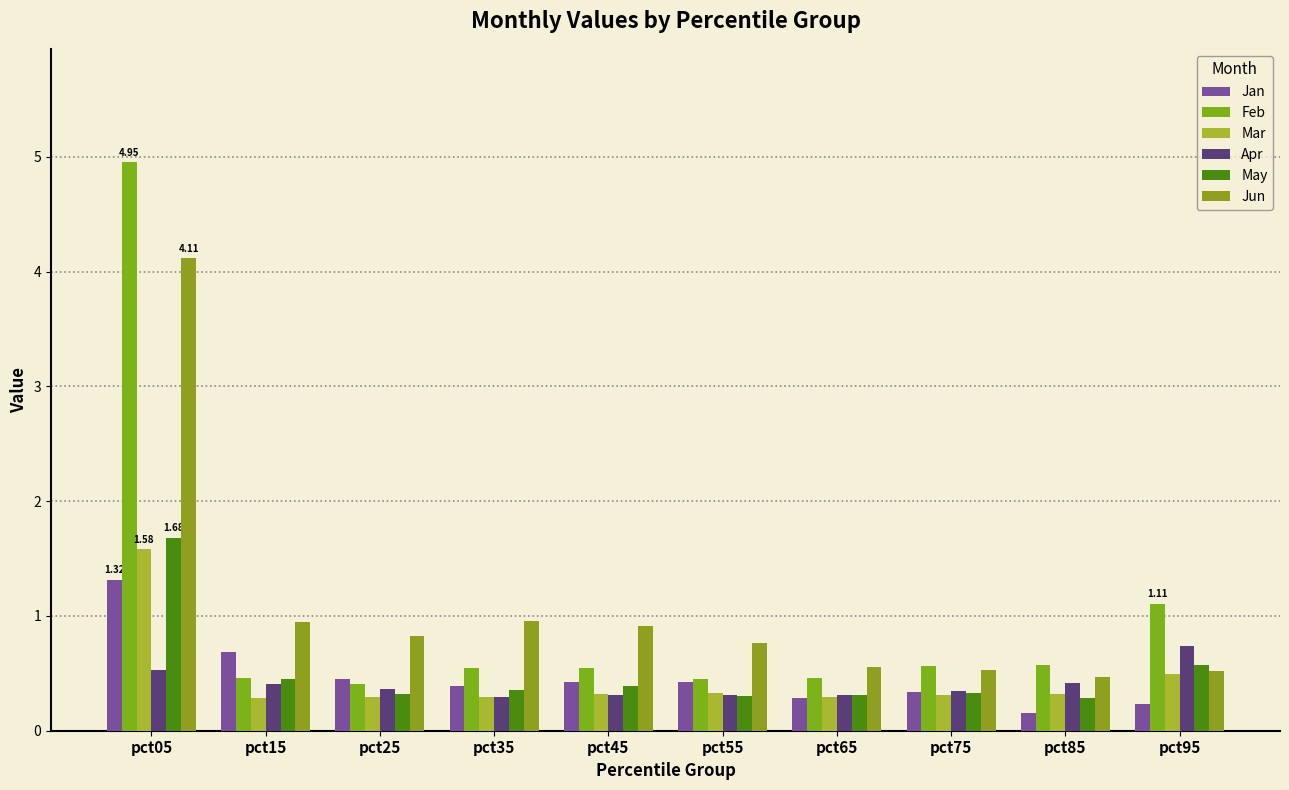

Where is Feb nearest to the value 2?

pct95